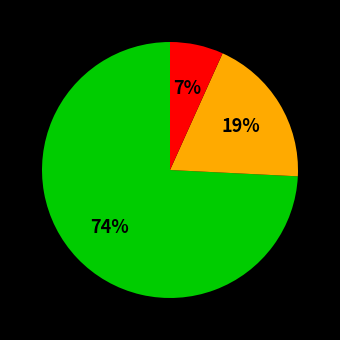

To the nearest percent, what is the average slice percentage?

33%